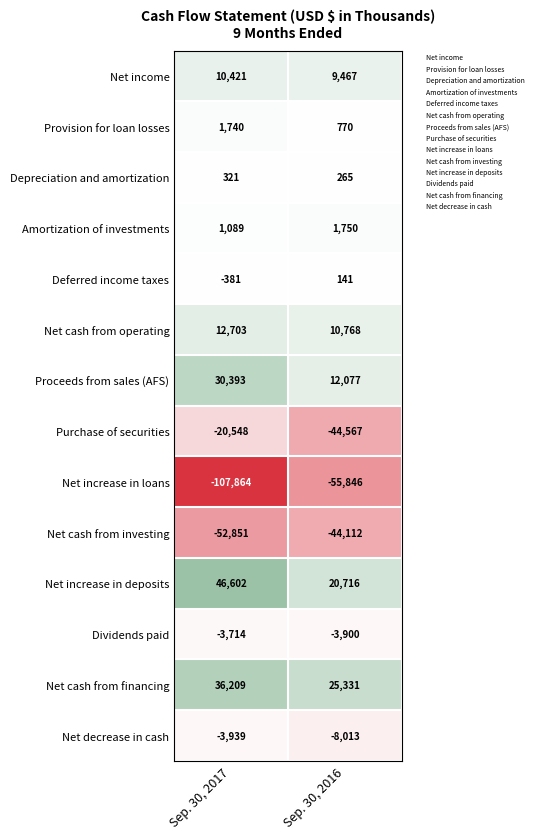

How many distinct data groups are displayed?

14